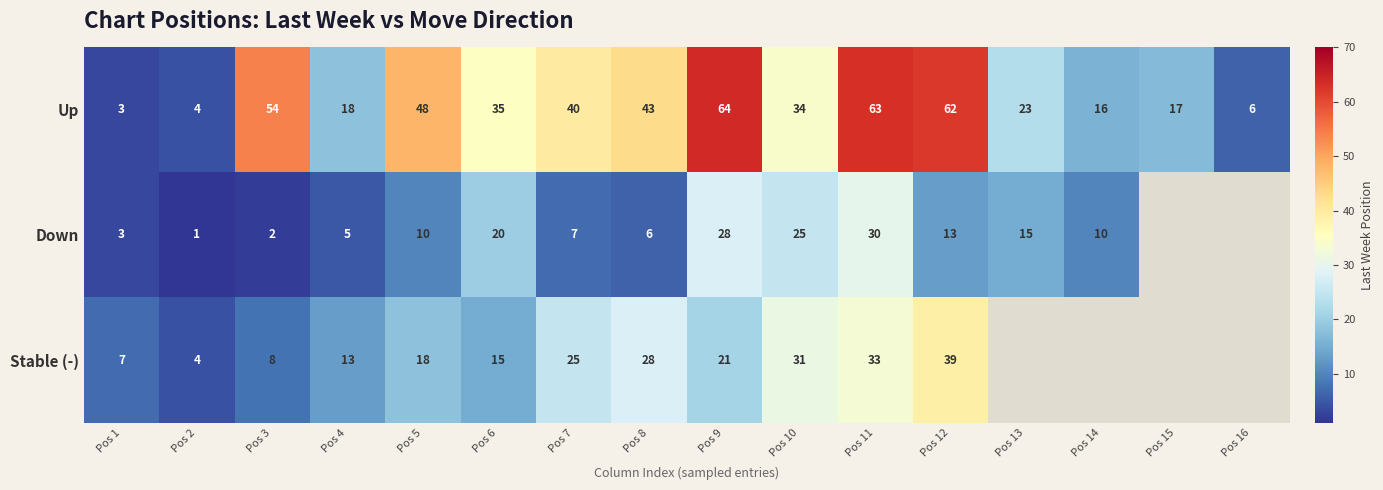

Where does the Up series first go above 35?

Pos 3